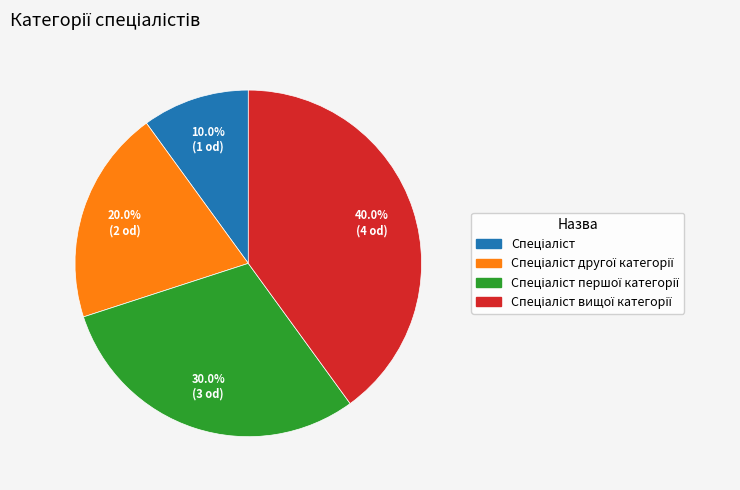

Does any single category account for the majority?

No